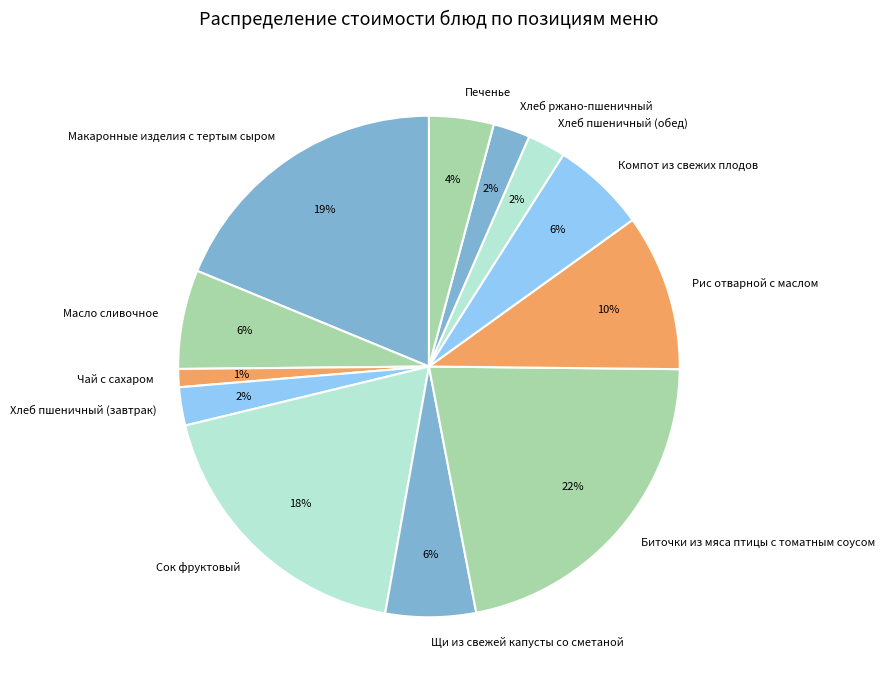

Which slice is the largest?

Биточки из мяса птицы с томатным соусом